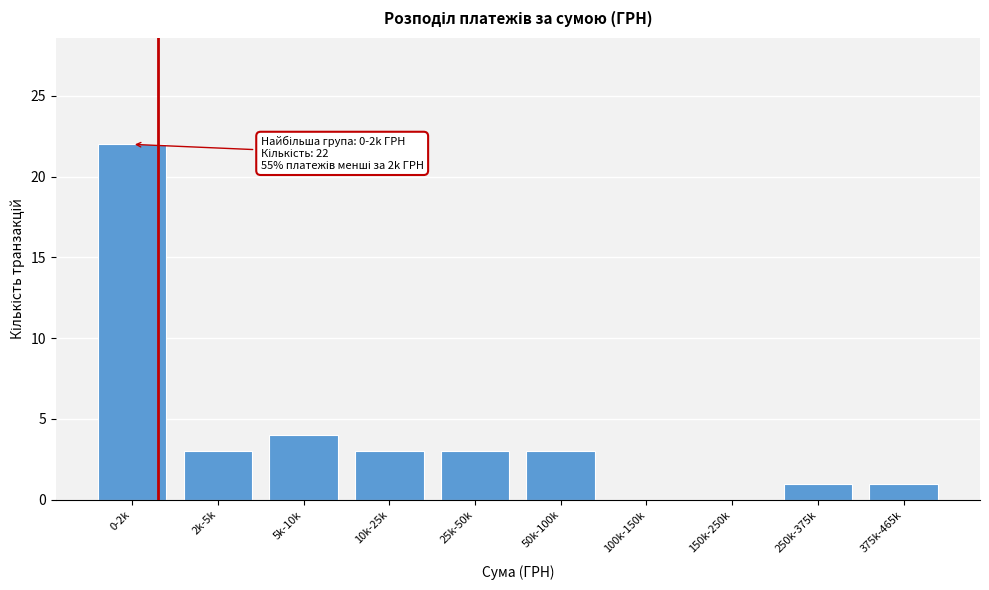

Reading left to right, list all the values displayed in this chart.

0-2k=22	2k-5k=3	5k-10k=4	10k-25k=3	25k-50k=3	50k-100k=3	100k-150k=0	150k-250k=0	250k-375k=1	375k-465k=1